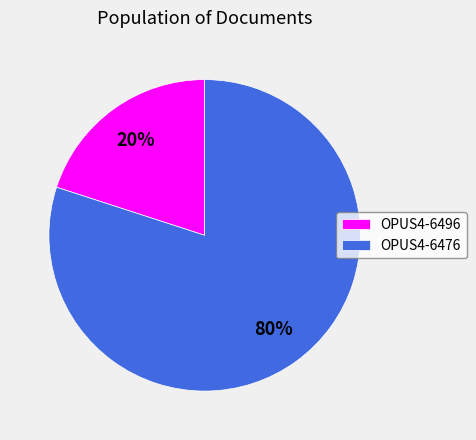

To the nearest percent, what is the difference between the largest and smallest slice percentages?

60%